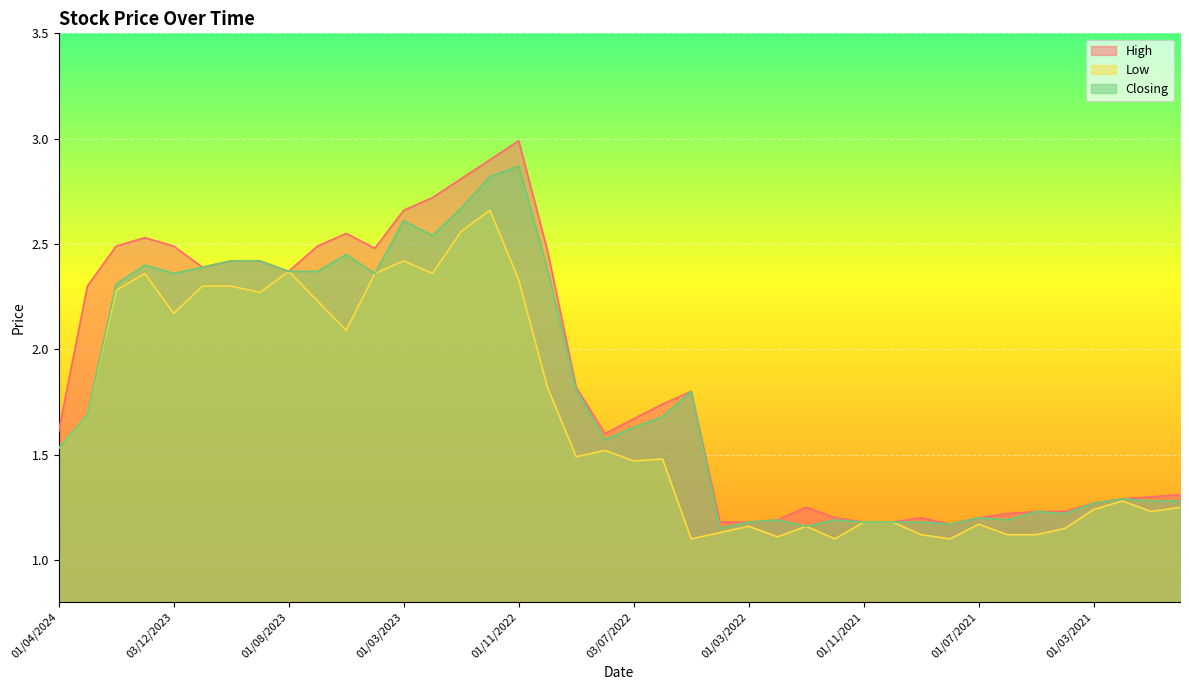

Which series has the largest total across all categories?

High